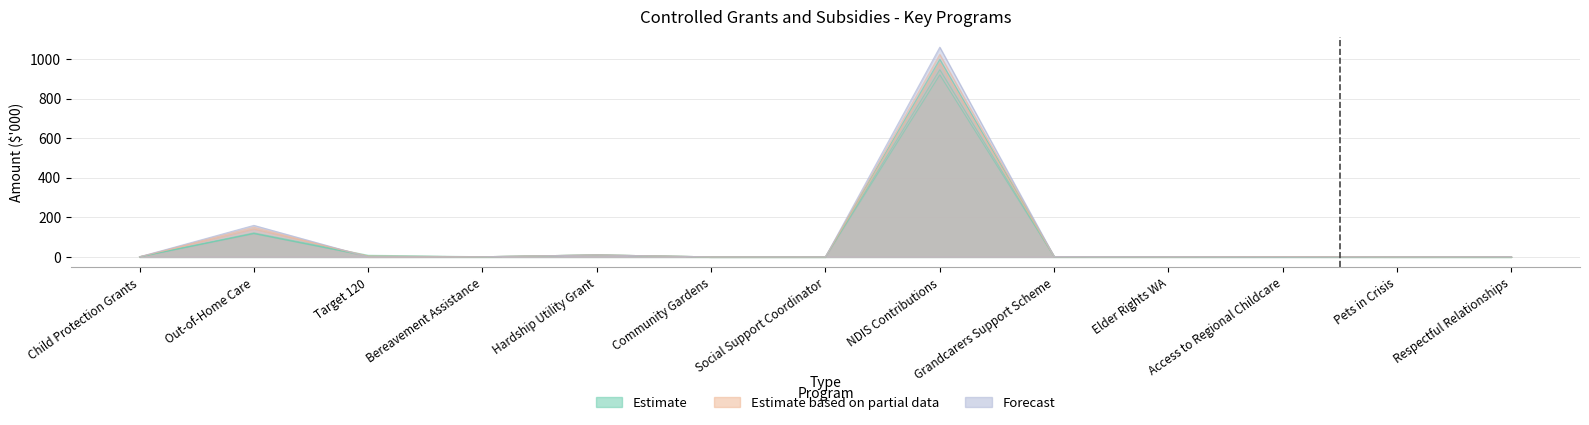

Which series ends up on top after the final intersection of 2024-25 Outyear and 2022-23 Budget?

2022-23 Budget